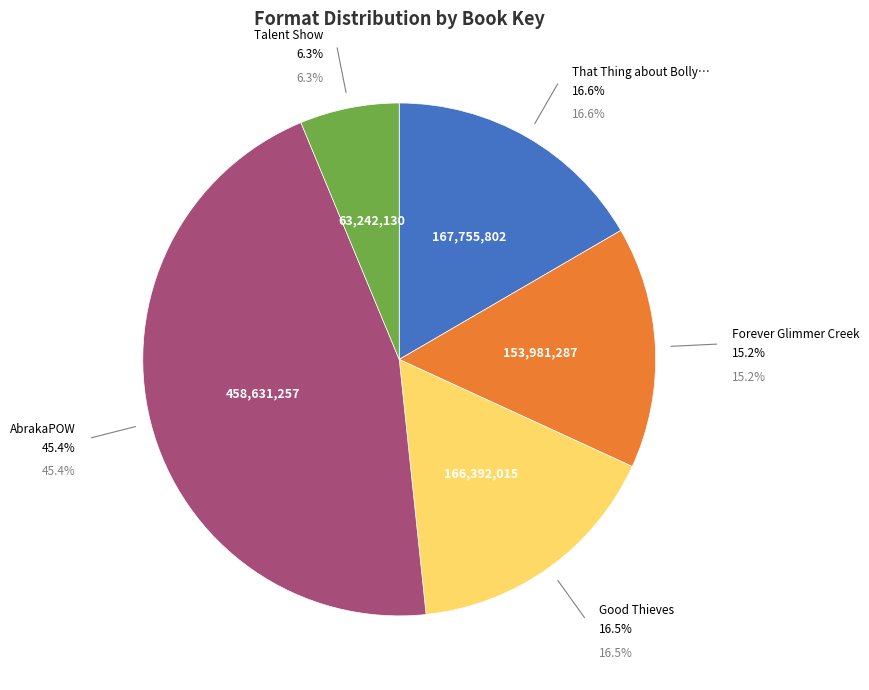

How many segments does this pie chart have?

5